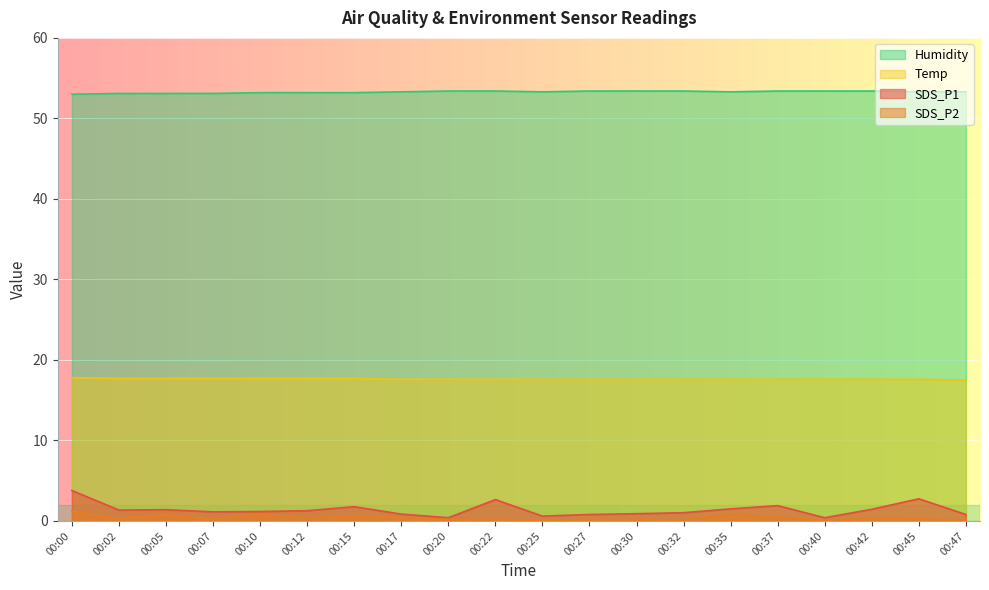

How many data points in SDS_P1 are less than 1?

7